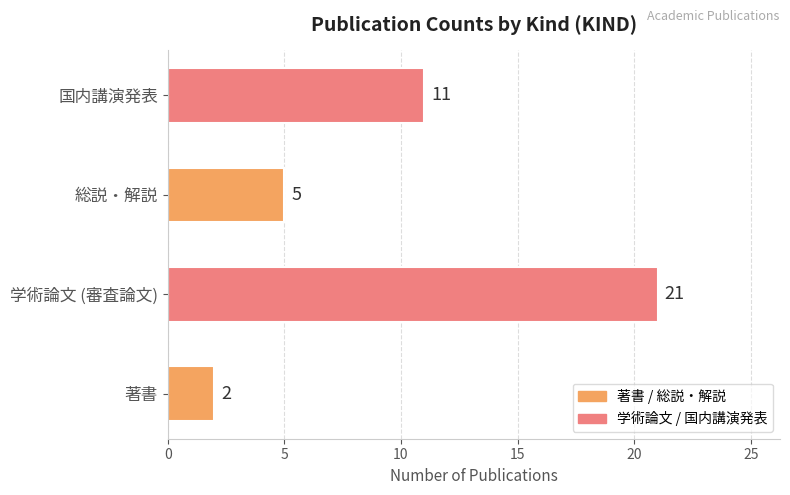

At which label is the value closest to 11?

国内講演発表